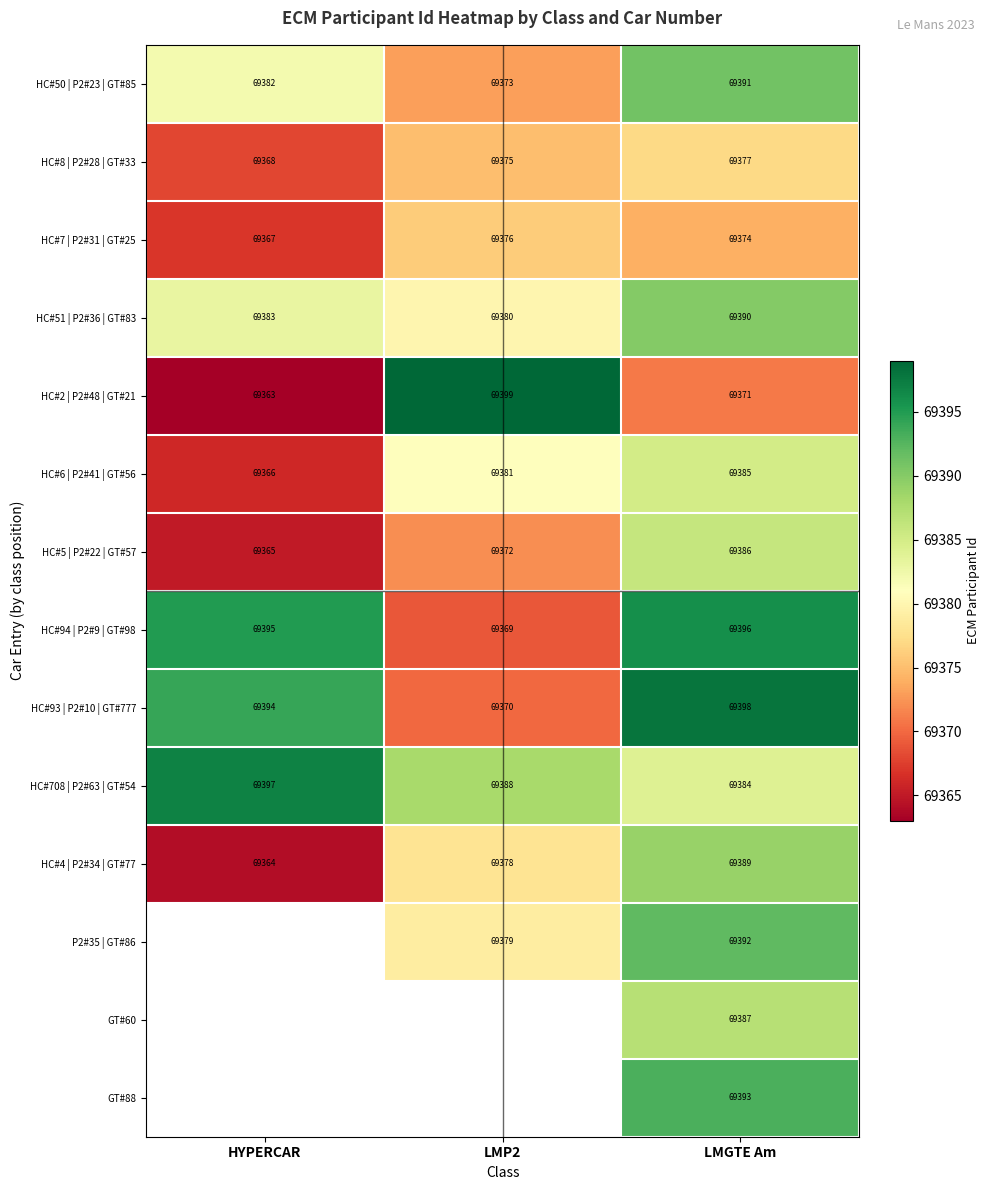

Is the value of HC#4 | P2#34 | GT#77 at LMGTE Am greater than the value of HC#7 | P2#31 | GT#25 at HYPERCAR?

Yes